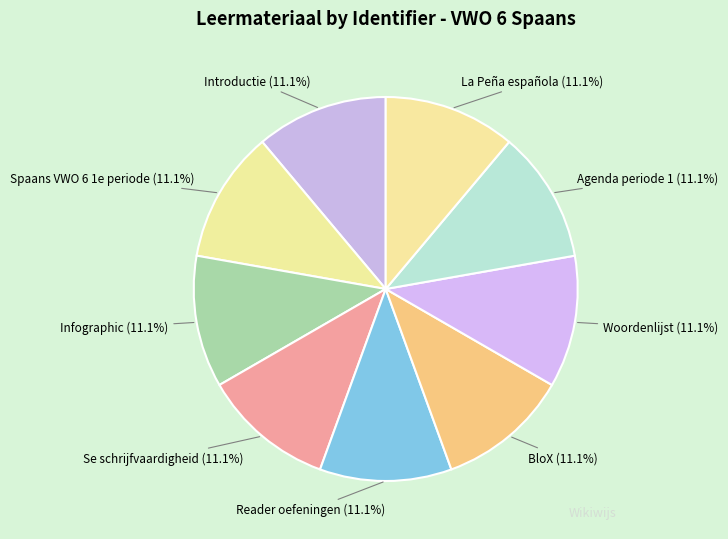

How many segments does this pie chart have?

9